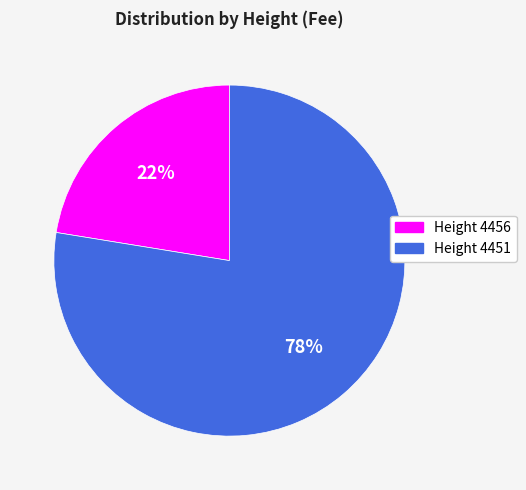

Is there any slice that represents more than half of the pie?

Yes